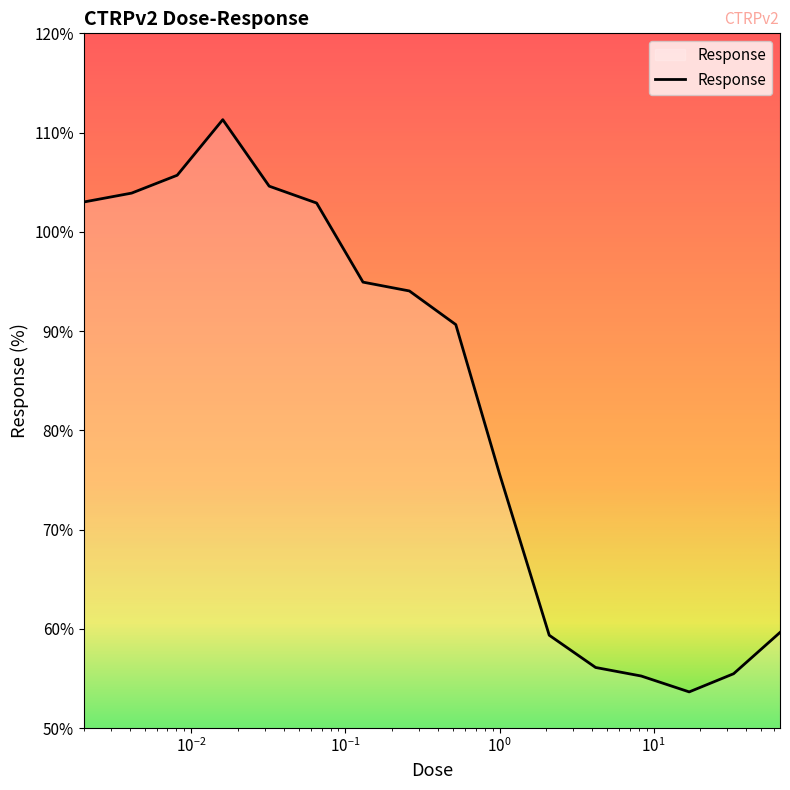

What is the difference between the maximum and minimum values?

57.7